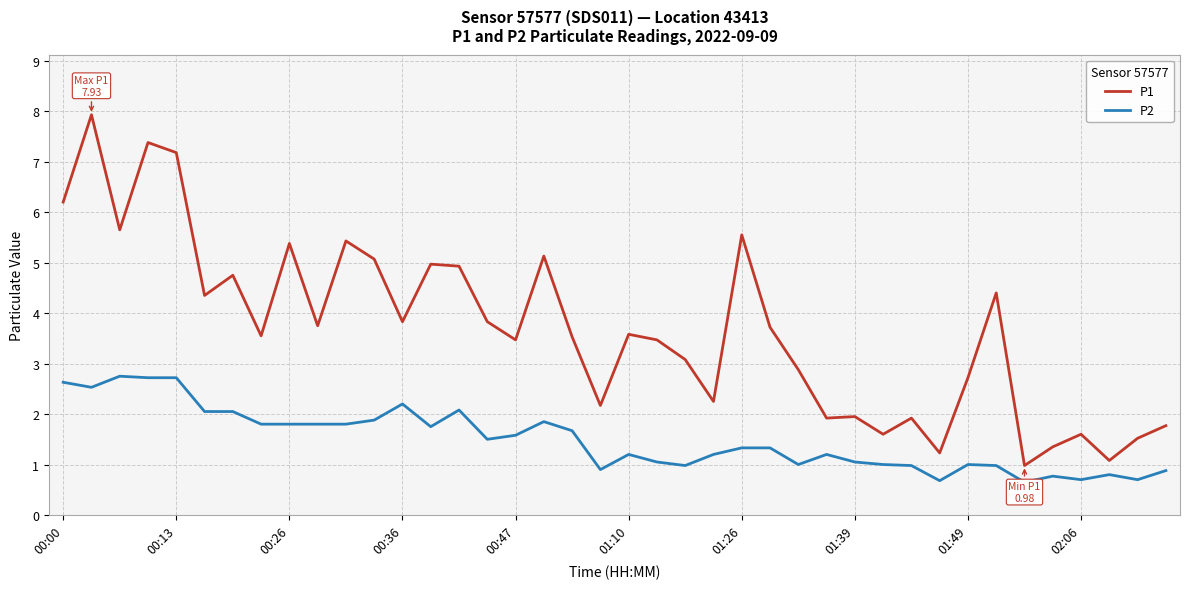

Which series has the largest range (max minus min)?

P1